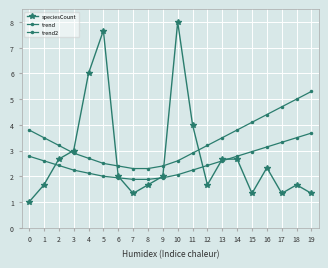

What is the total value across all series at 4?

10.8